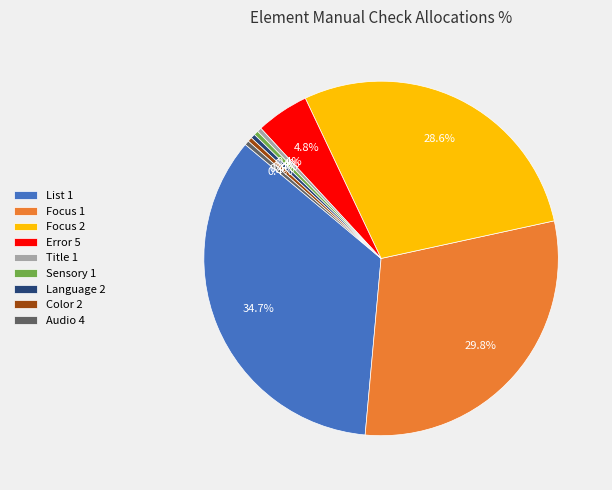

How much of the chart is everything except Color 2?

99.6%